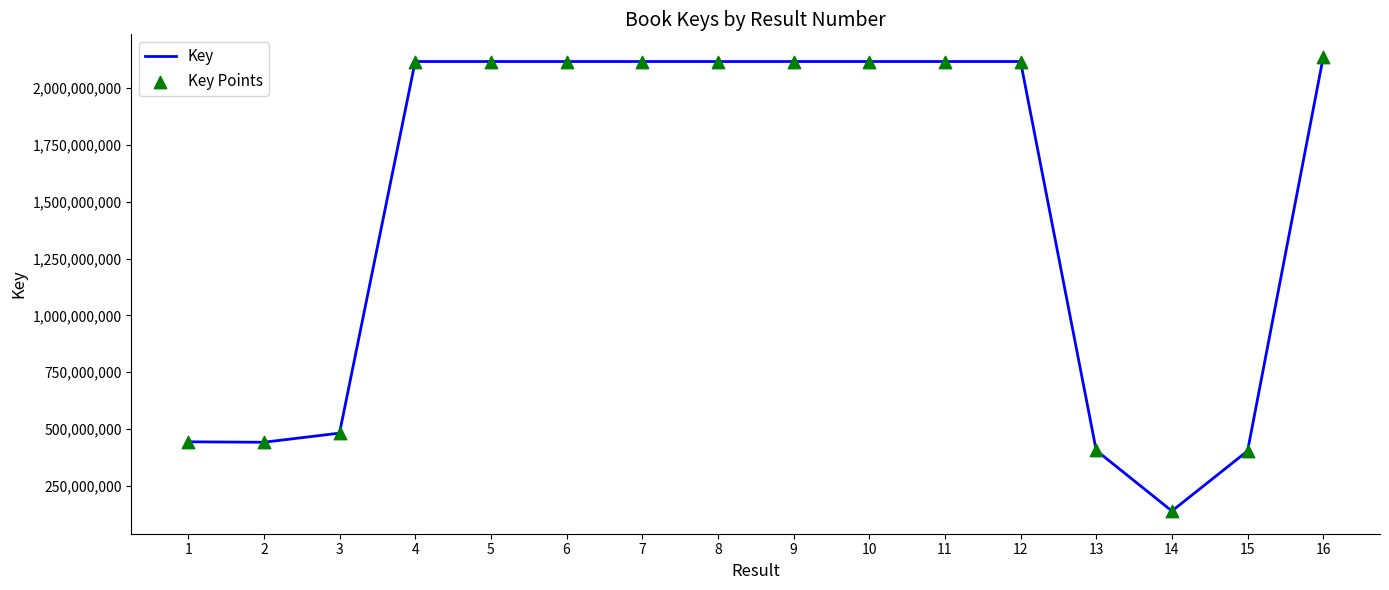

What is the change in value from 4 to 14?

-1979575565